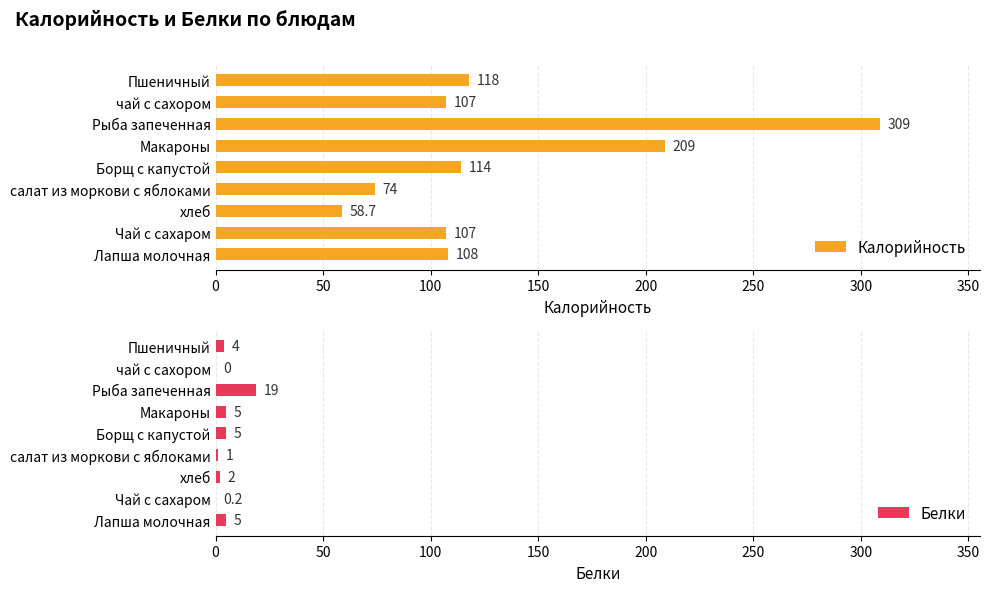

The value of Калорийность at Макароны is 209.0. True or false?

True